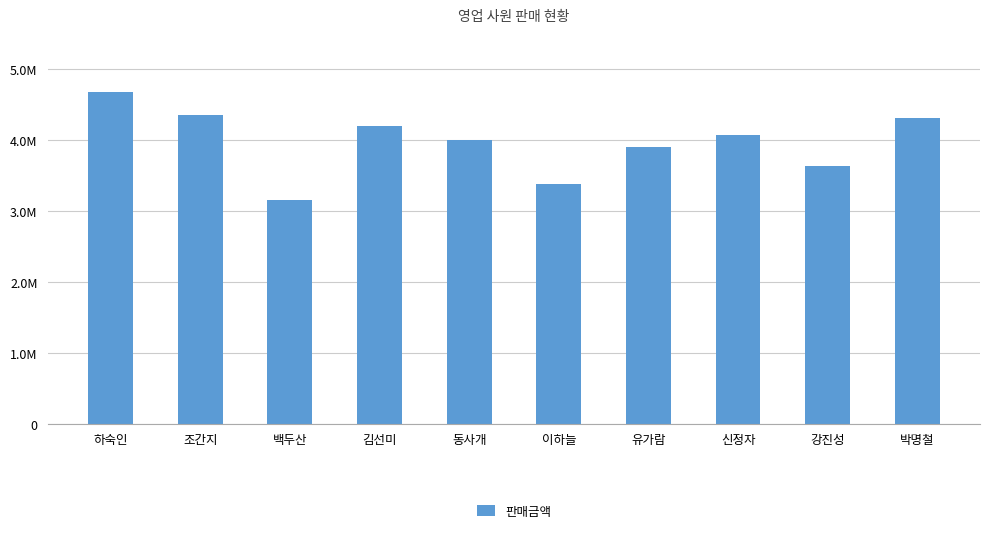

Are the bars horizontal?

No